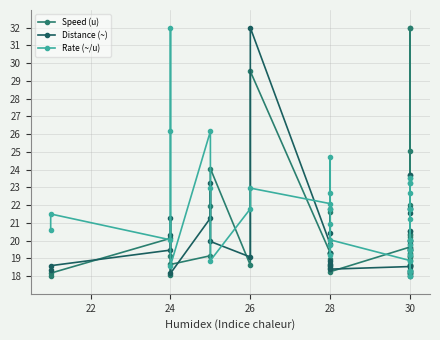

What is the value of the Rate (~/u) point at the 9th from the left?

18.9